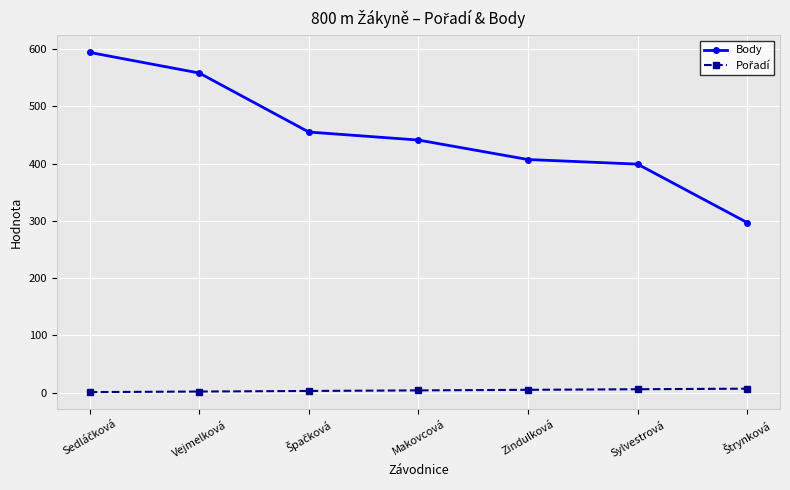

What is the minimum value for Body?

297